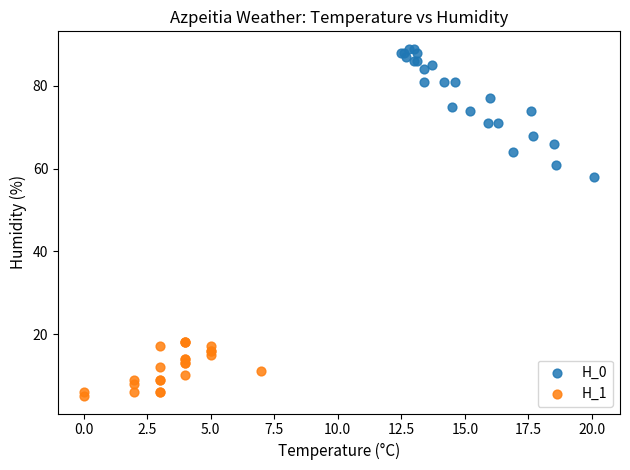

Which series contains the highest Y value?

H_0